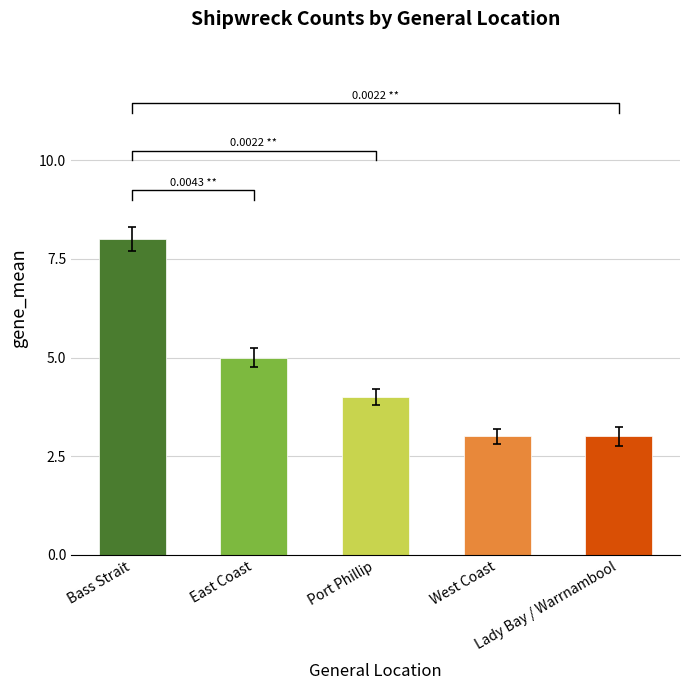

Which has a higher value, Bass Strait or Port Phillip?

Bass Strait